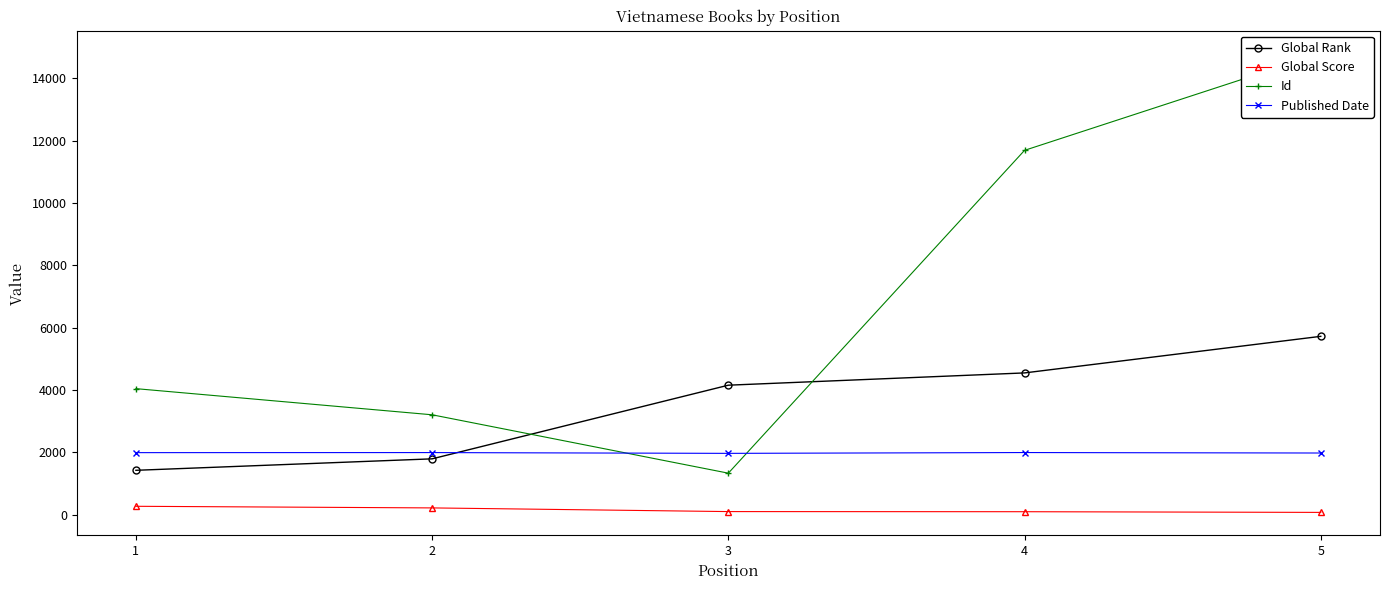

Which category has the highest value in the Id series?

5